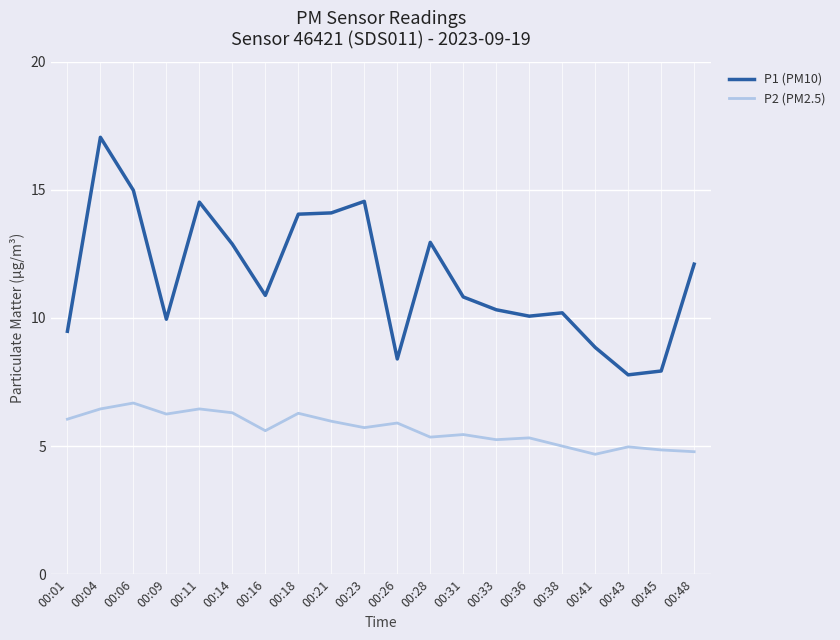

What is the difference between the highest and lowest values at 00:06?

8.3